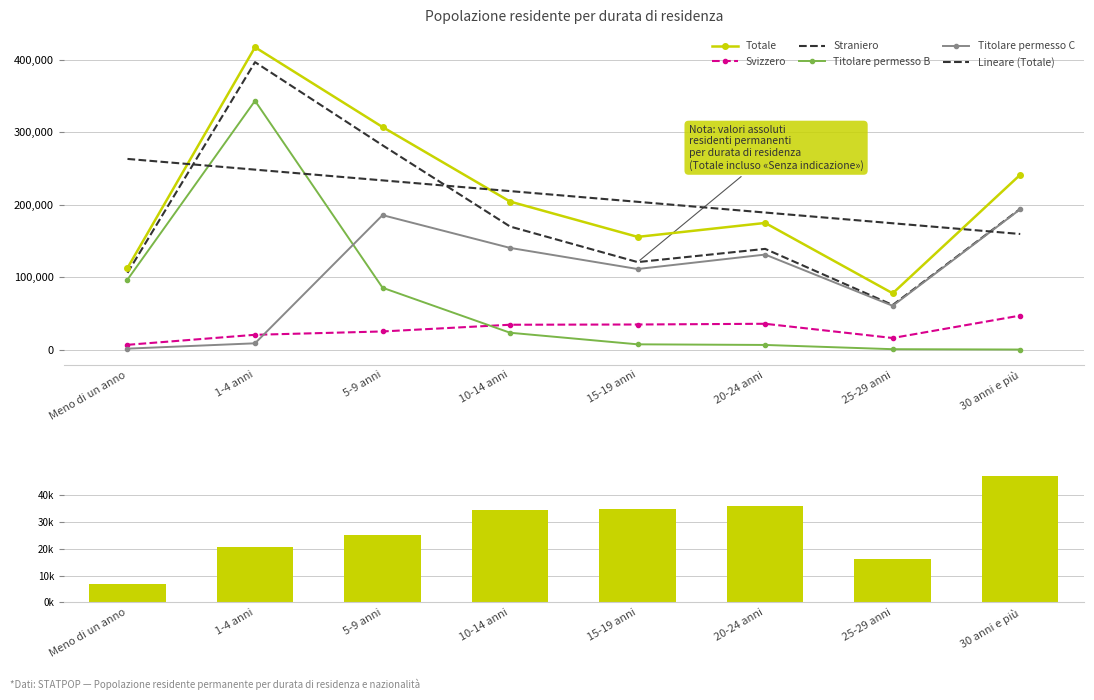

The Straniero series shows 396747.0 at 1-4 anni. True or false?

True